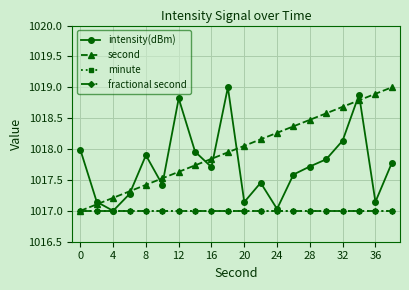

List the series in order of their peak value, lowest first.

minute, fractional second, intensity(dBm), second